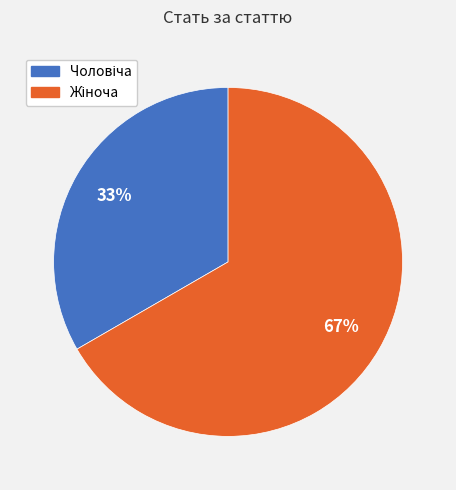

Is there any slice that represents more than half of the pie?

Yes